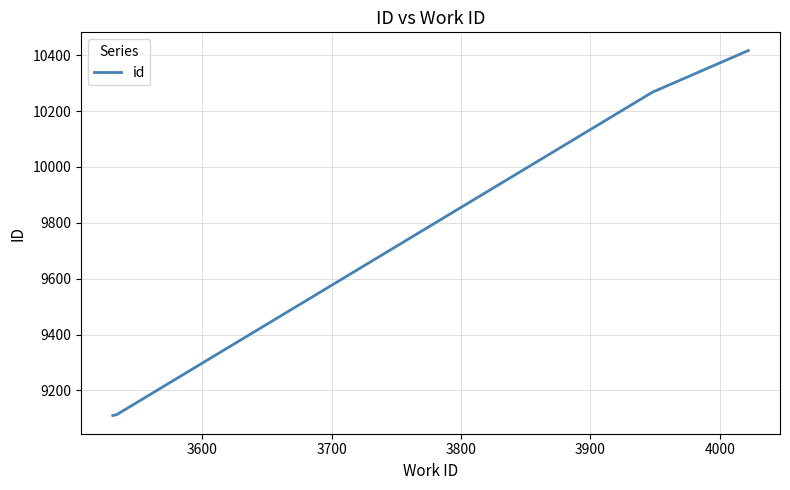

What is the maximum value shown in the chart?

10417